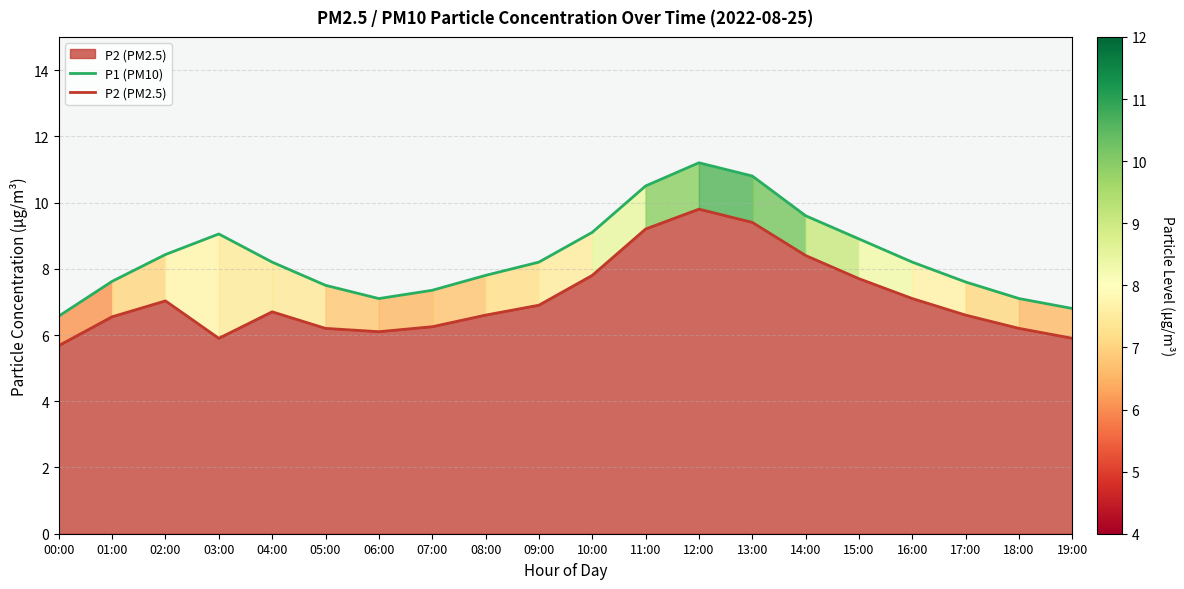

What is the total value across all series at 16:00?

15.3